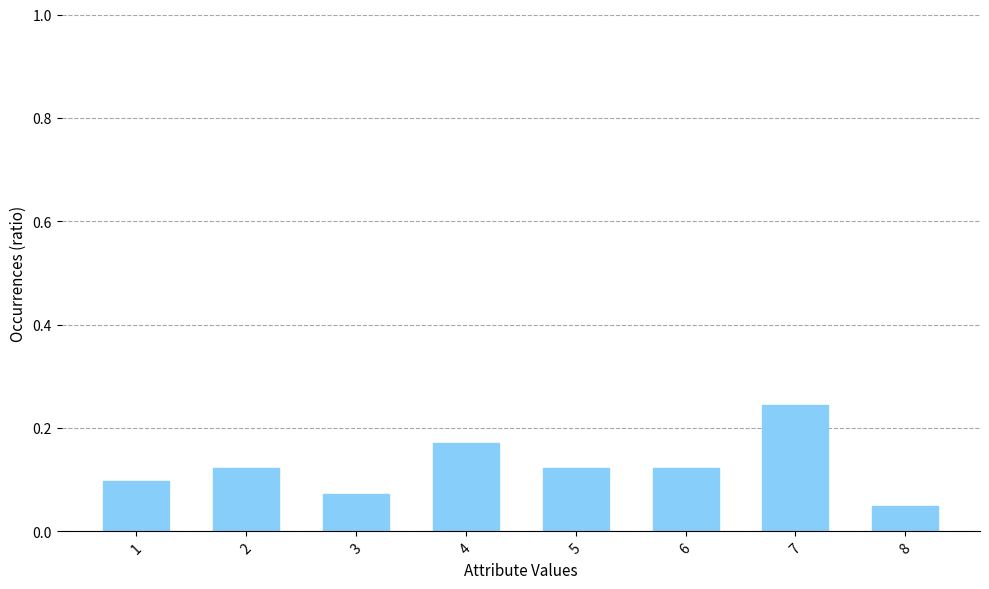

Which label corresponds to the smallest value in the chart?

8